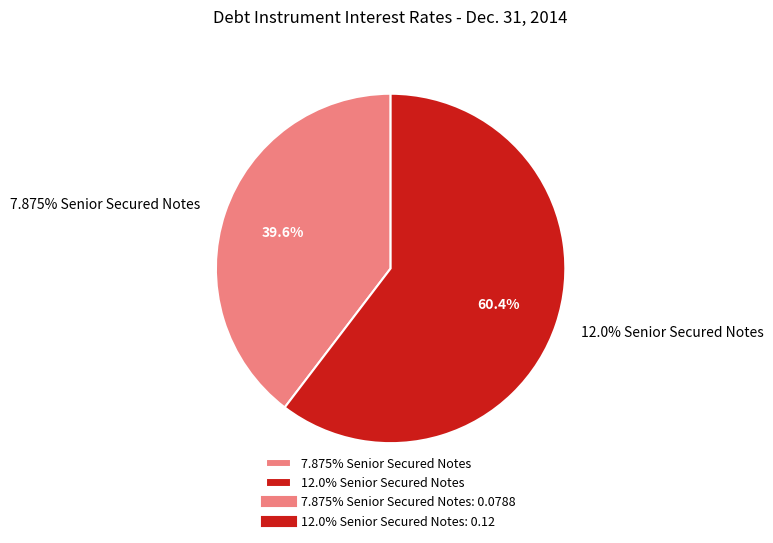

Combined, what portion of the pie is 7.875% Senior Secured Notes and 12.0% Senior Secured Notes?

100.0%